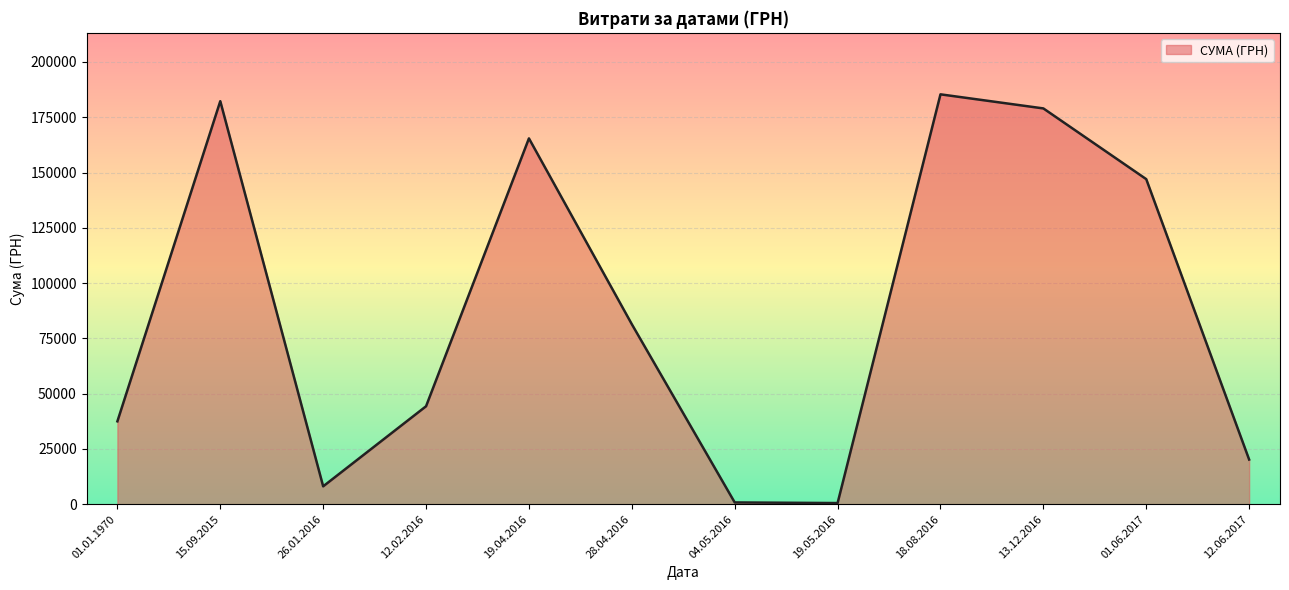

What is the difference between the values at 01.01.1970 and 13.12.2016?

141496.7